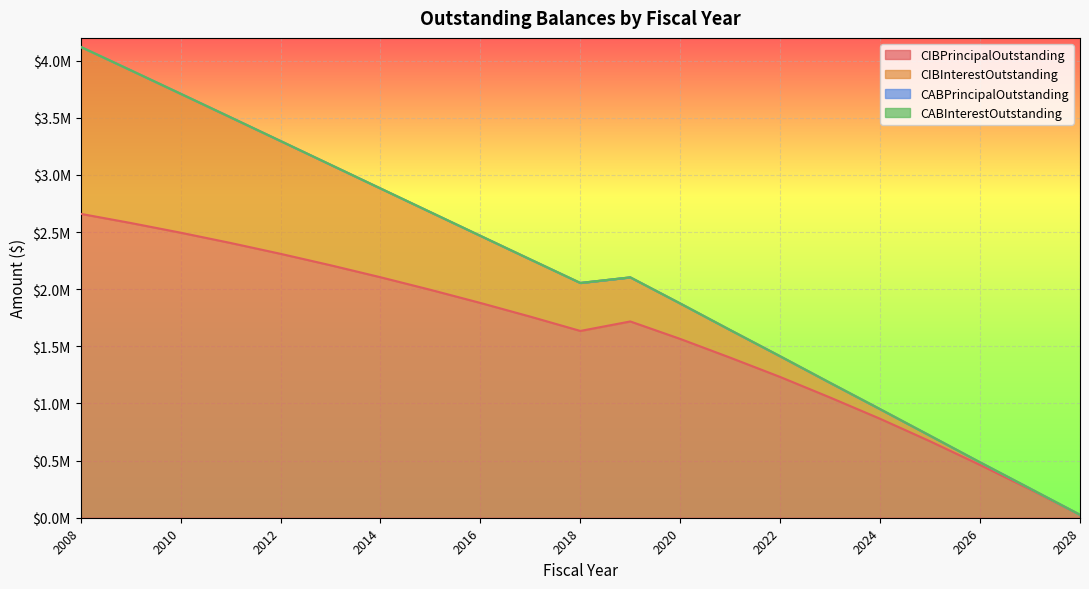

Reading left to right, extract all data points from this chart.

CIBPrincipalOutstanding: 2660000.0	2580000.0	2495000.0	2405000.0	2310000.0	2210000.0	2105000.0	1995000.0	1880000.0	1760000.0	1635000.0	1718000.0	1565000.0	1401000.0	1232000.0	1052000.0	866000.0	669000.0	462000.0	249000.0	25000.0
CIBInterestOutstanding: 1461796.0	1337084.0	1216299.0	1099679.0	987462.0	879886.0	777189.0	679609.0	587384.0	500752.0	419951.0	385921.8	310132.3	241674.8	180924.1	128255.4	84061.8	48736.3	22773.0	6546.9	451.2
CABPrincipalOutstanding: 0.0	0.0	0.0	0.0	0.0	0.0	0.0	0.0	0.0	0.0	0.0	0.0	0.0	0.0	0.0	0.0	0.0	0.0	0.0	0.0	0.0
CABInterestOutstanding: 0.0	0.0	0.0	0.0	0.0	0.0	0.0	0.0	0.0	0.0	0.0	0.0	0.0	0.0	0.0	0.0	0.0	0.0	0.0	0.0	0.0